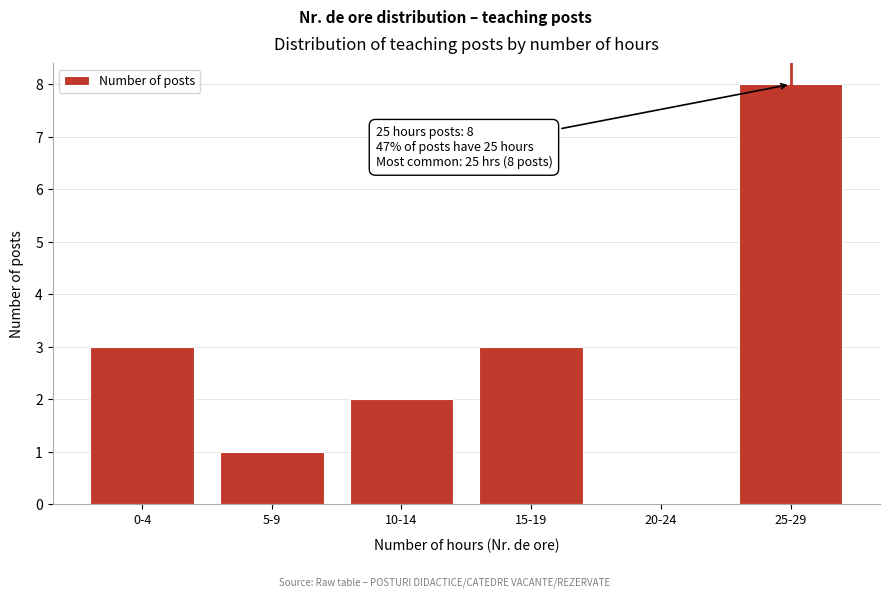

Reading left to right, extract all data points from this chart.

0-4=3	5-9=1	10-14=2	15-19=3	20-24=0	25-29=8